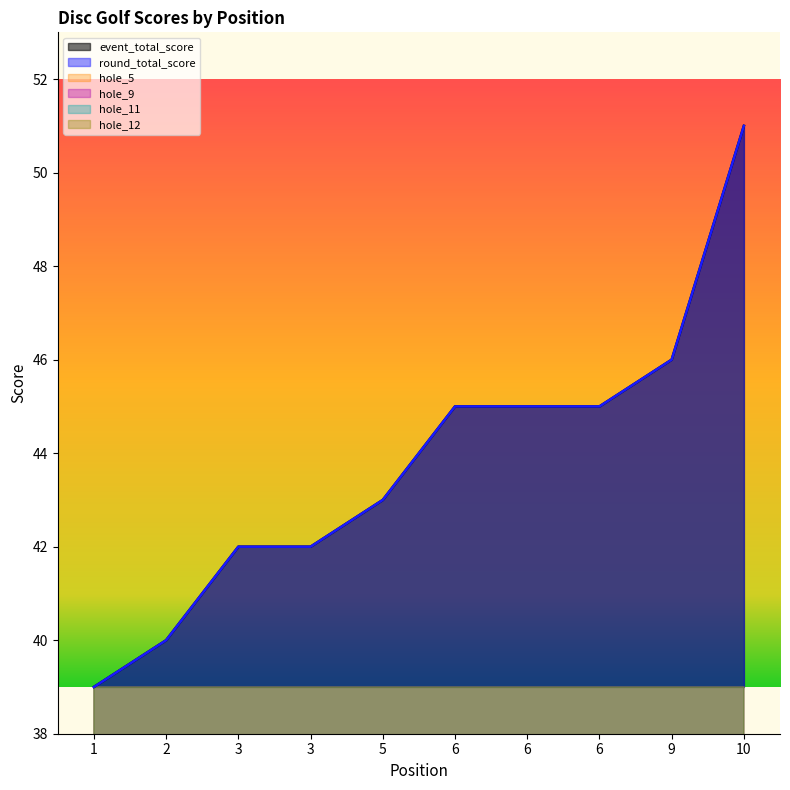

What are all the series names shown in the legend?

event_total_score, round_total_score, hole_5, hole_9, hole_11, hole_12